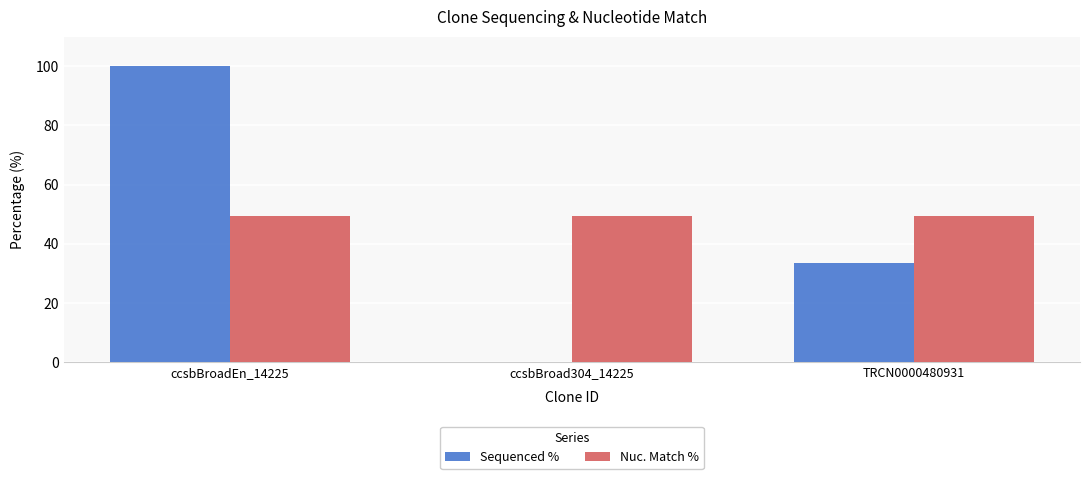

Read the Sequenced % value at ccsbBroadEn_14225.

100.0